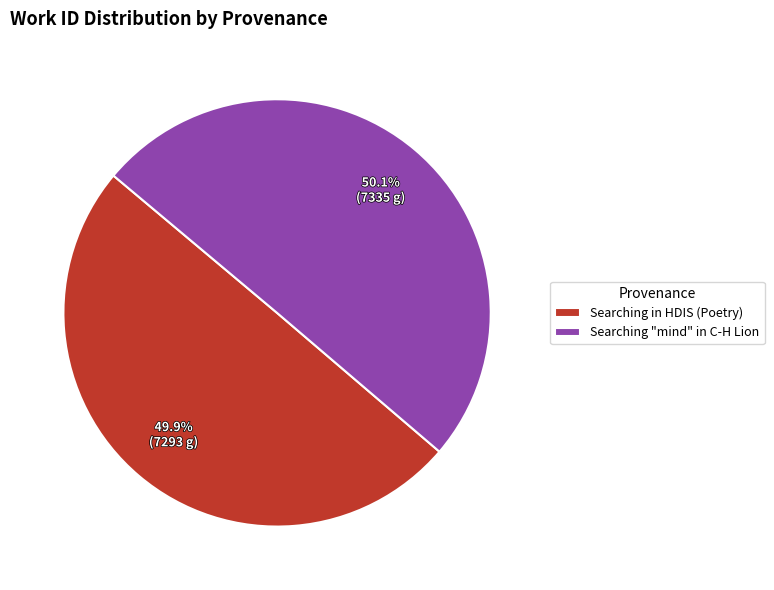

Is there any slice that represents more than half of the pie?

Yes